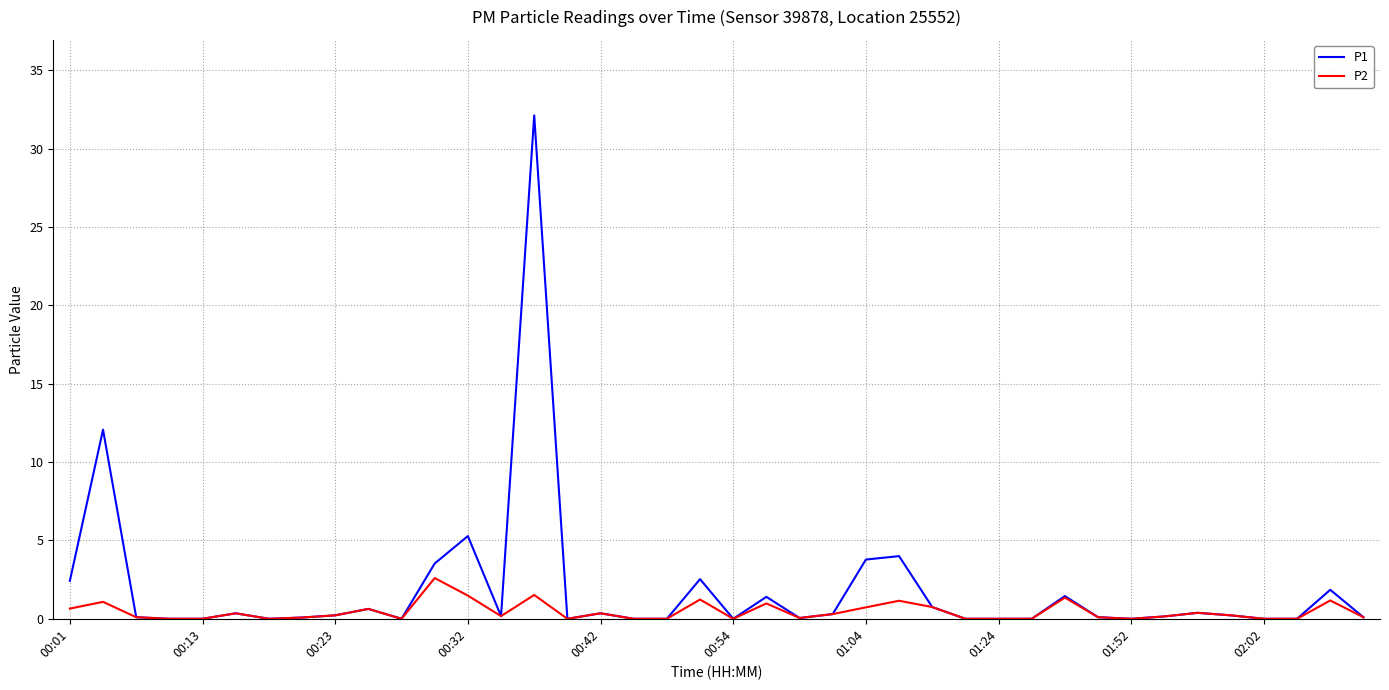

Is this an area chart (filled region under the line)?

No